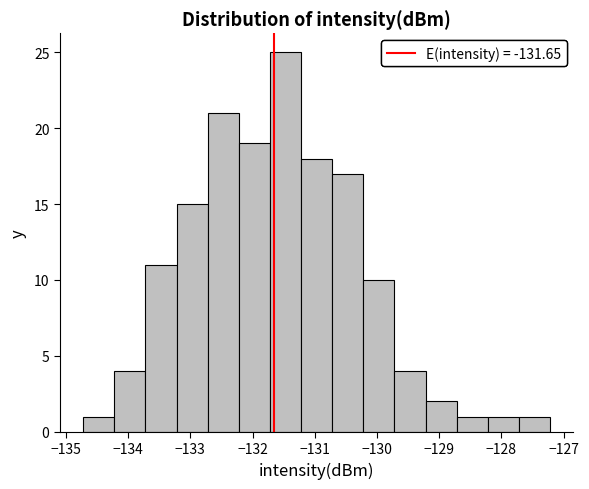

Reading left to right, transcribe this chart: for each bar, give the range it covers on the x-axis and its height. Neither the bar edges nor the heights are printed on the chart, so give them approximately, as read against the axes.

-134.7 to -134.2: 1
-134.2 to -133.7: 4
-133.7 to -133.2: 11
-133.2 to -132.7: 15
-132.7 to -132.2: 21
-132.2 to -131.7: 19
-131.7 to -131.2: 25
-131.2 to -130.7: 18
-130.7 to -130.2: 17
-130.2 to -129.7: 10
-129.7 to -129.2: 4
-129.2 to -128.7: 2
-128.7 to -128.2: 1
-128.2 to -127.7: 1
-127.7 to -127.2: 1